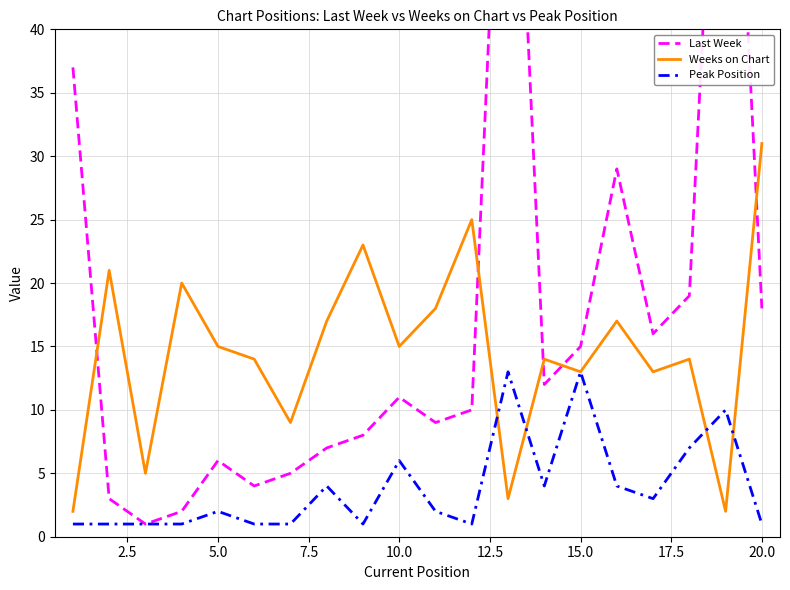

What is the difference between the maximum and minimum values in the Last Week series?

74